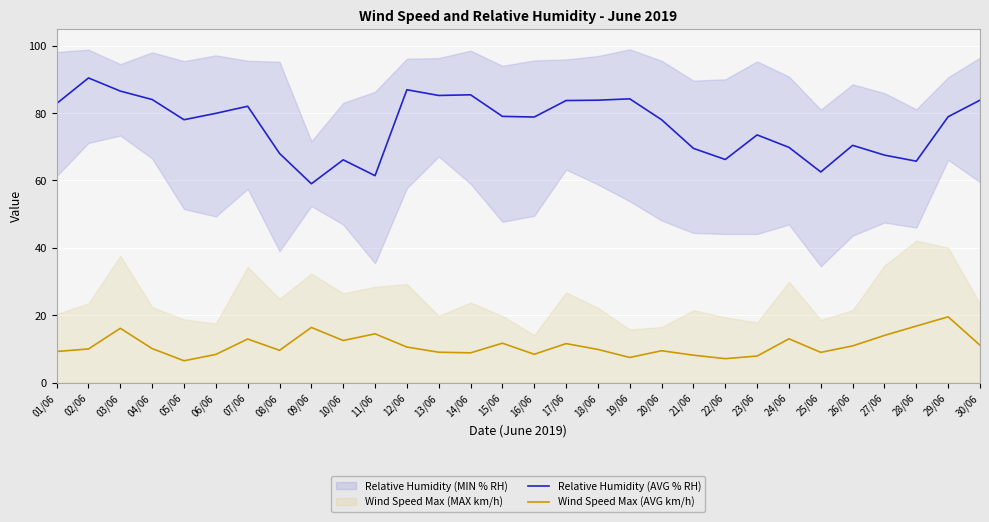

How many lines are shown in the chart?

2